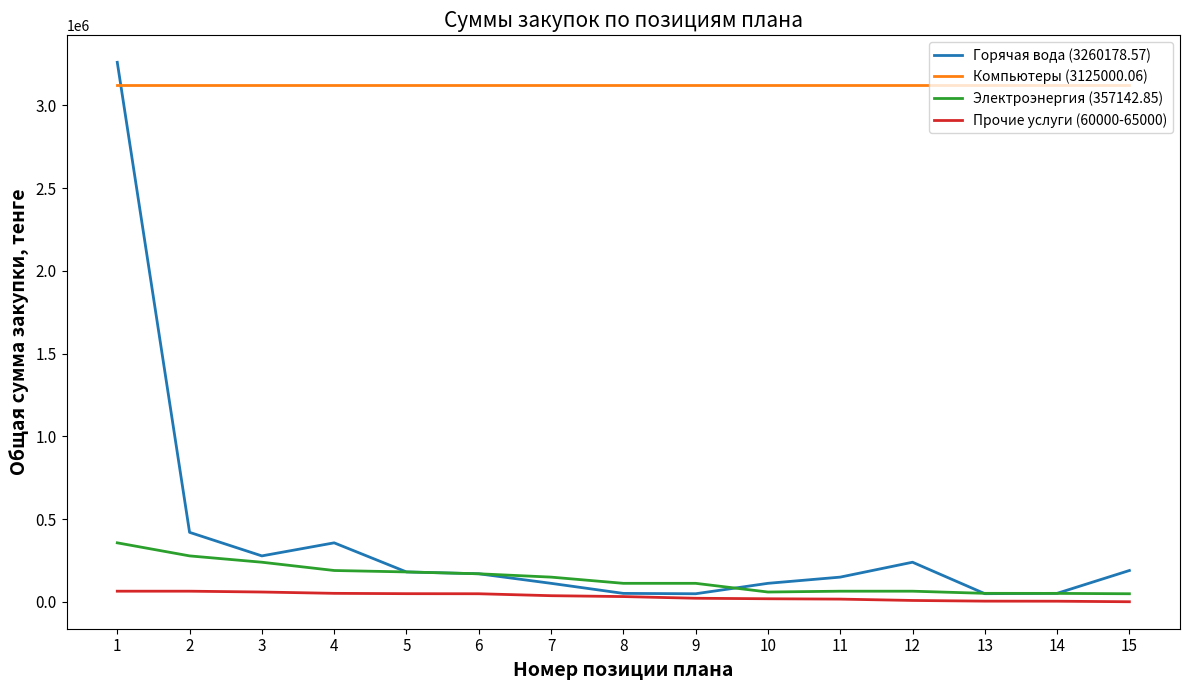

Does the chart have visible grid lines?

No